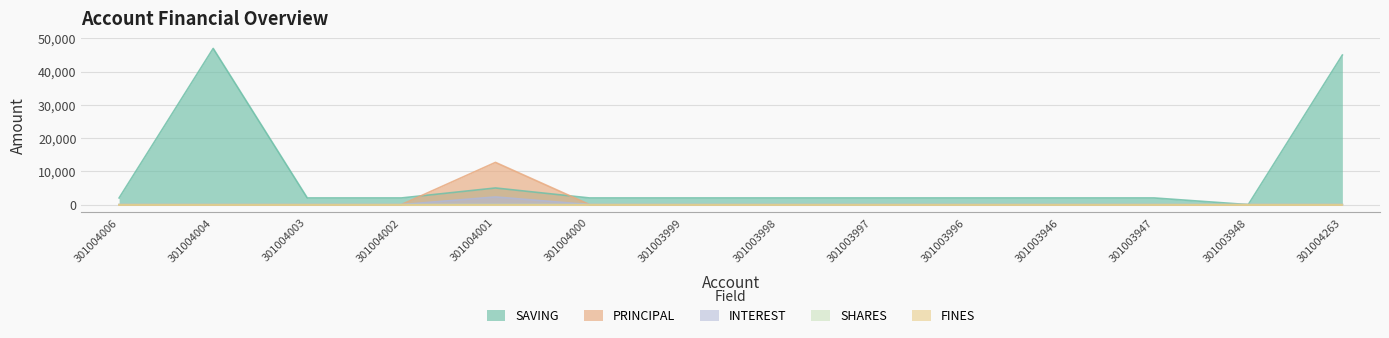

What is the average value of the PRINCIPAL series?

907